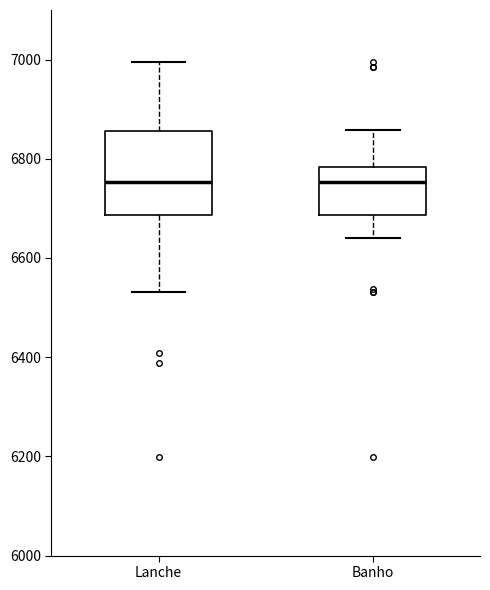

Reading left to right, read every box against the y-axis: the position of its median line, the range the box covers, and the ends of its whiskers. The values are not printed on the chart, so give them approximately, as read against the axis.

Lanche: median 6760, box 6680 to 6860, whiskers 6540 to 7000
Banho: median 6760, box 6680 to 6780, whiskers 6640 to 6860